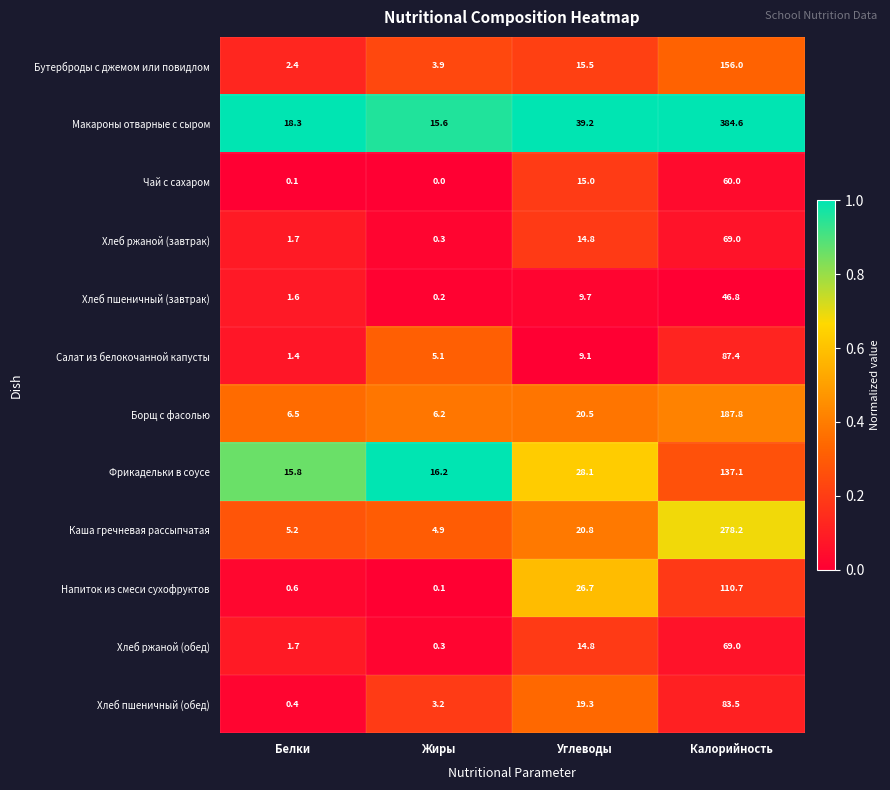

True or false: Хлеб ржаной (завтрак) has a value of 14.8 at Углеводы.

True